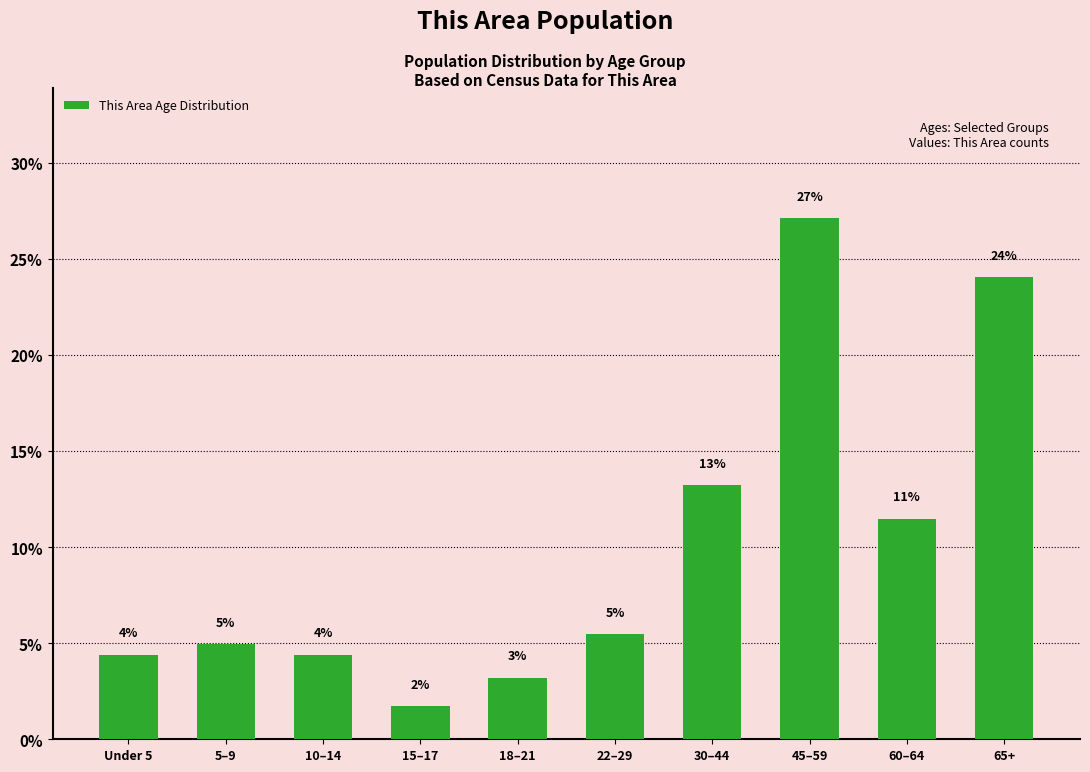

List the labels in order of value, smallest first.

15–17, 18–21, Under 5, 10–14, 5–9, 22–29, 60–64, 30–44, 65+, 45–59